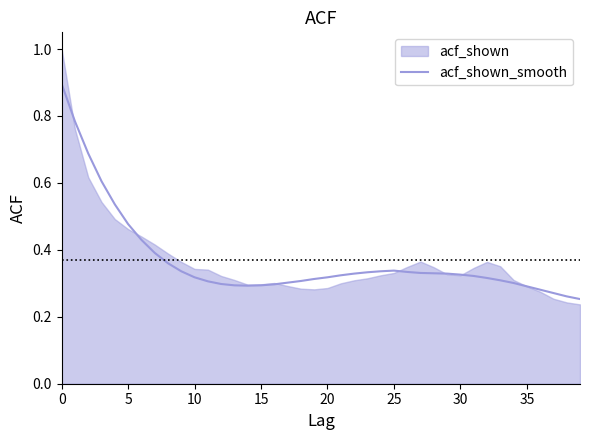

Is it true that acf_shown_smooth equals 0.9 at 0?

True